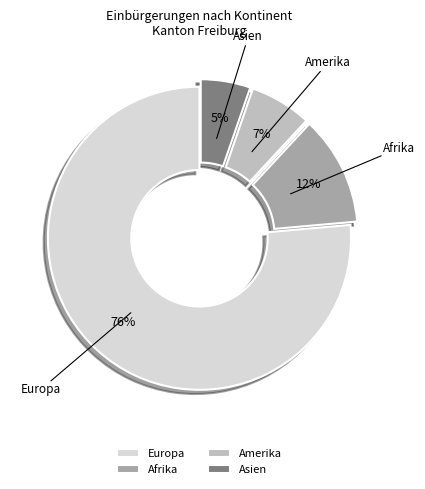

Does any single category account for the majority?

Yes